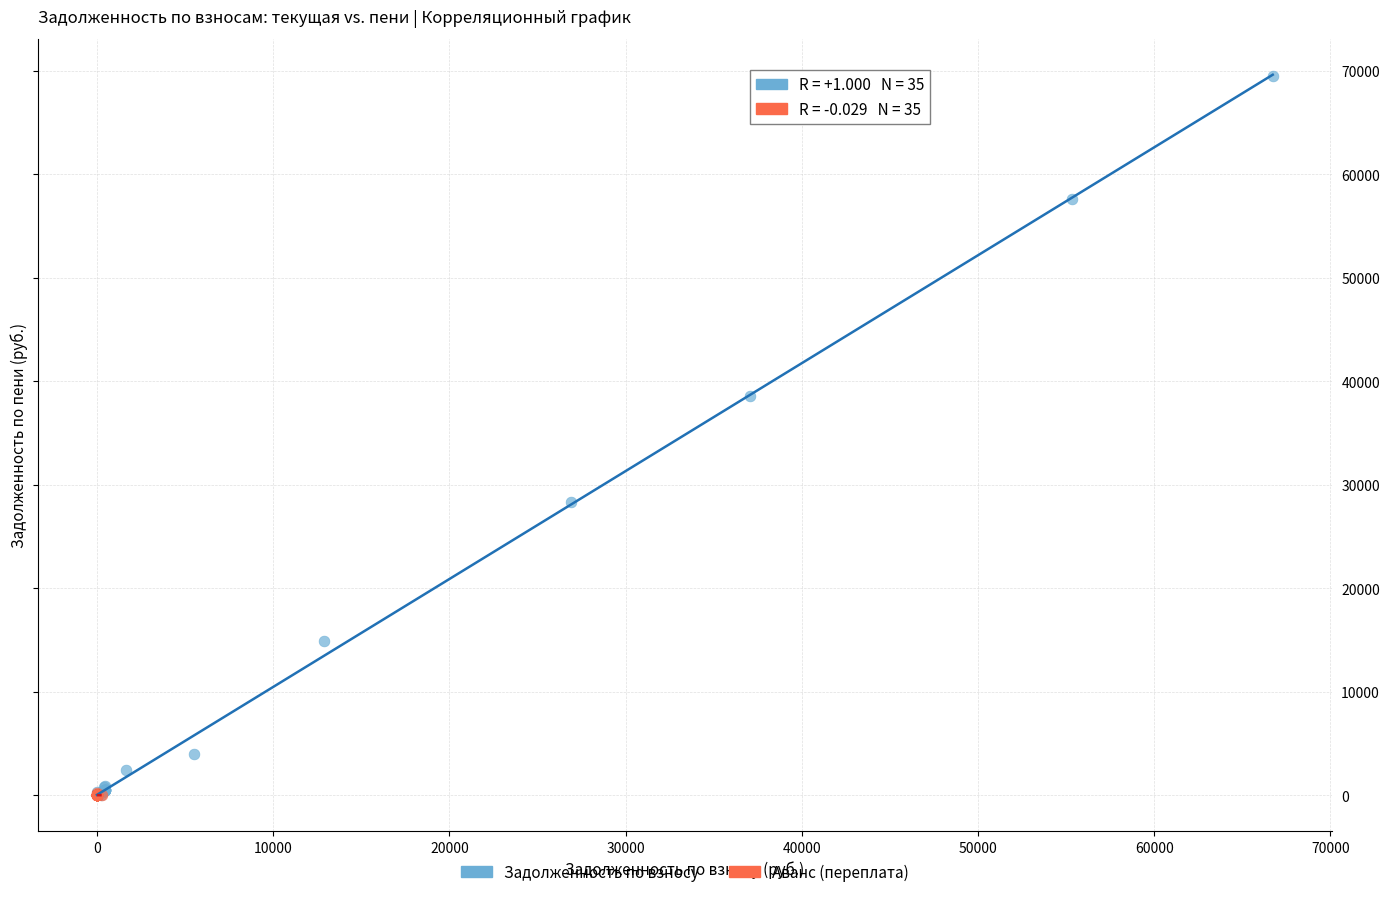

Which series reaches the maximum Y coordinate?

Задолженность по взносу